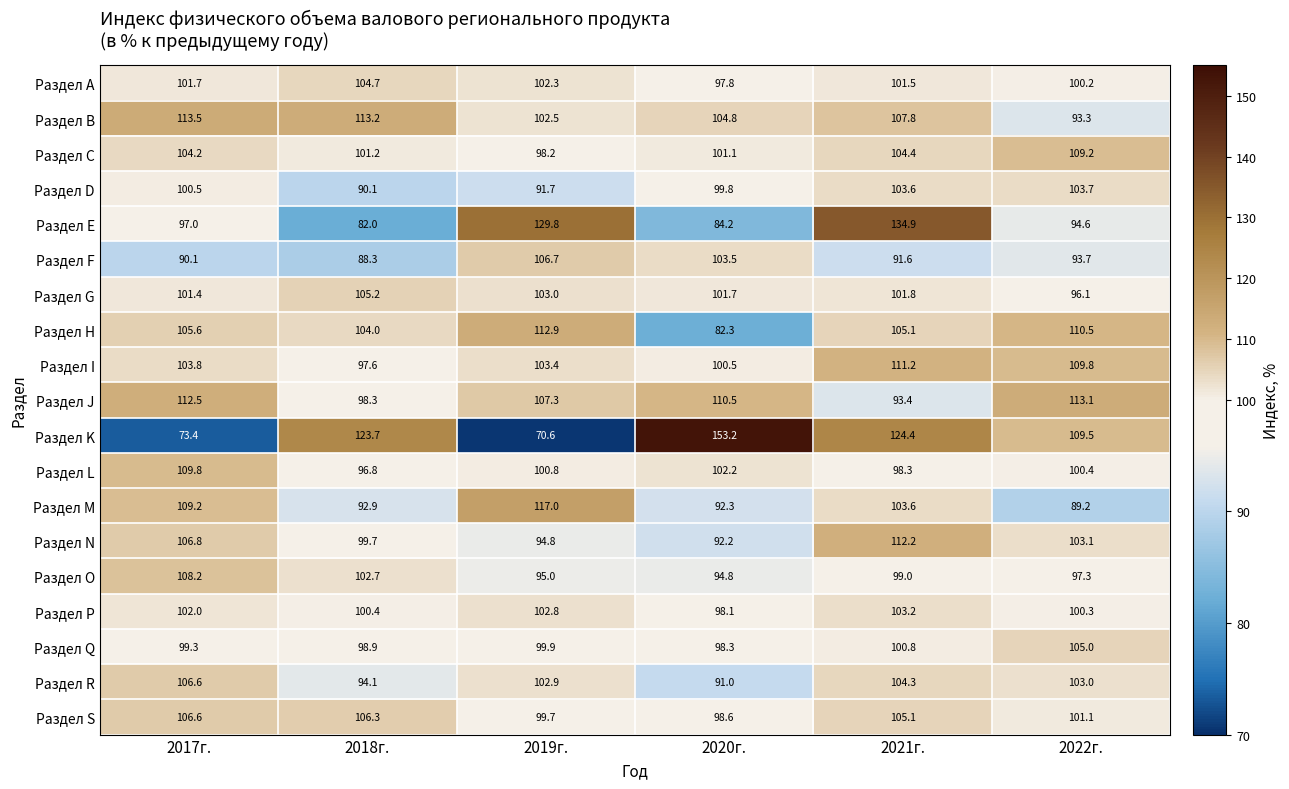

What is the sum of the Раздел R values at 2020г. and 2019г.?

193.9